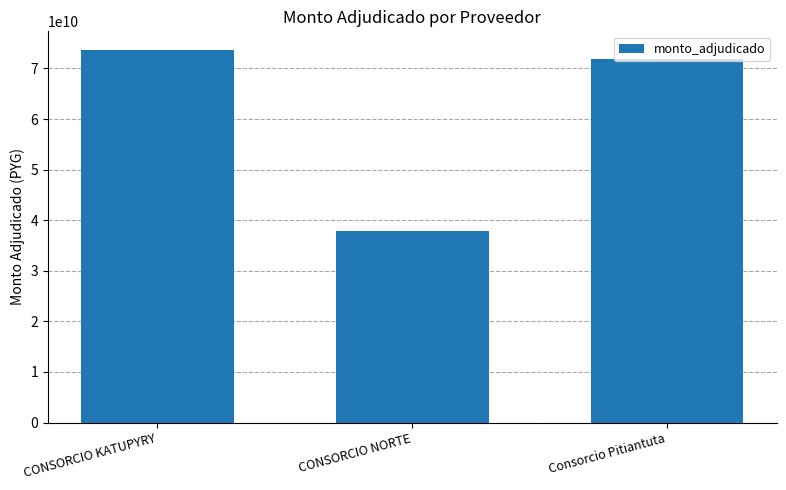

Reading left to right, extract all data points from this chart.

73647011576	37948995276	71950824366